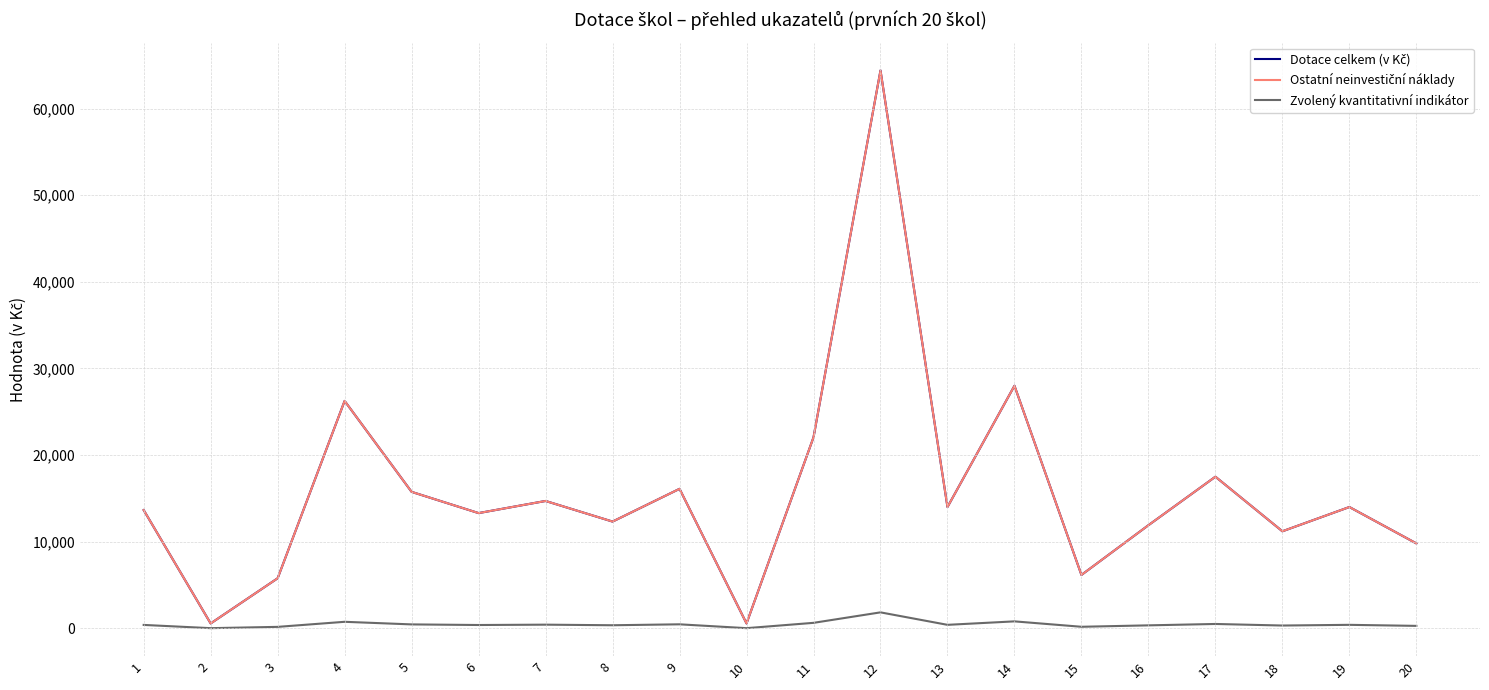

At which label does Zvolený kvantitativní indikátor first exceed 400?

4